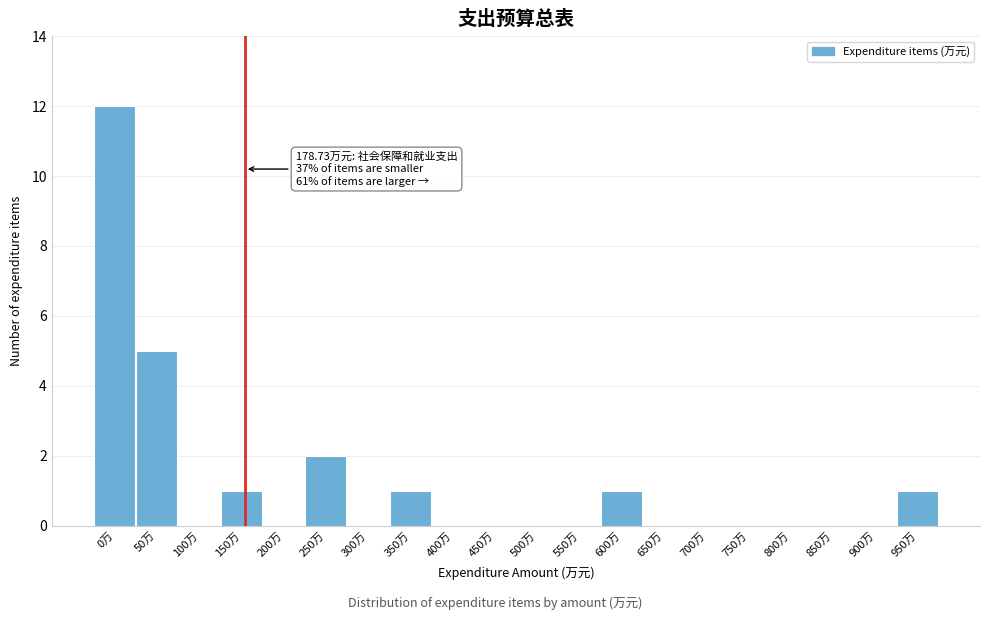

Reading right to left, extract all data points from this chart.

950万=1	900万=0	850万=0	800万=0	750万=0	700万=0	650万=0	600万=1	550万=0	500万=0	450万=0	400万=0	350万=1	300万=0	250万=2	200万=0	150万=1	100万=0	50万=5	0万=12